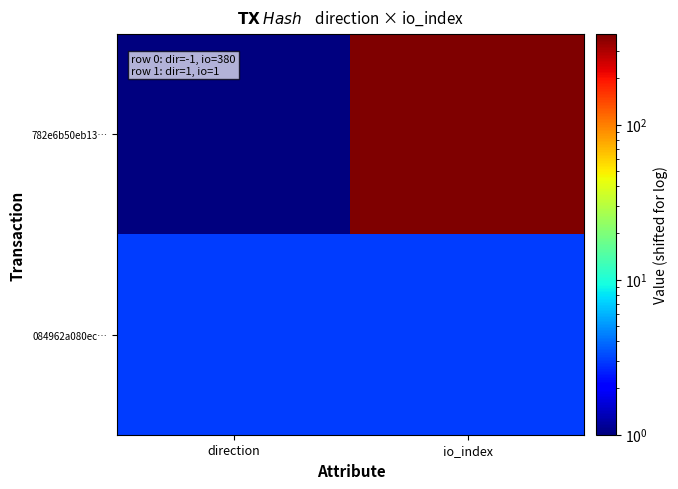

Which series has the widest spread of values?

782e6b50eb13…